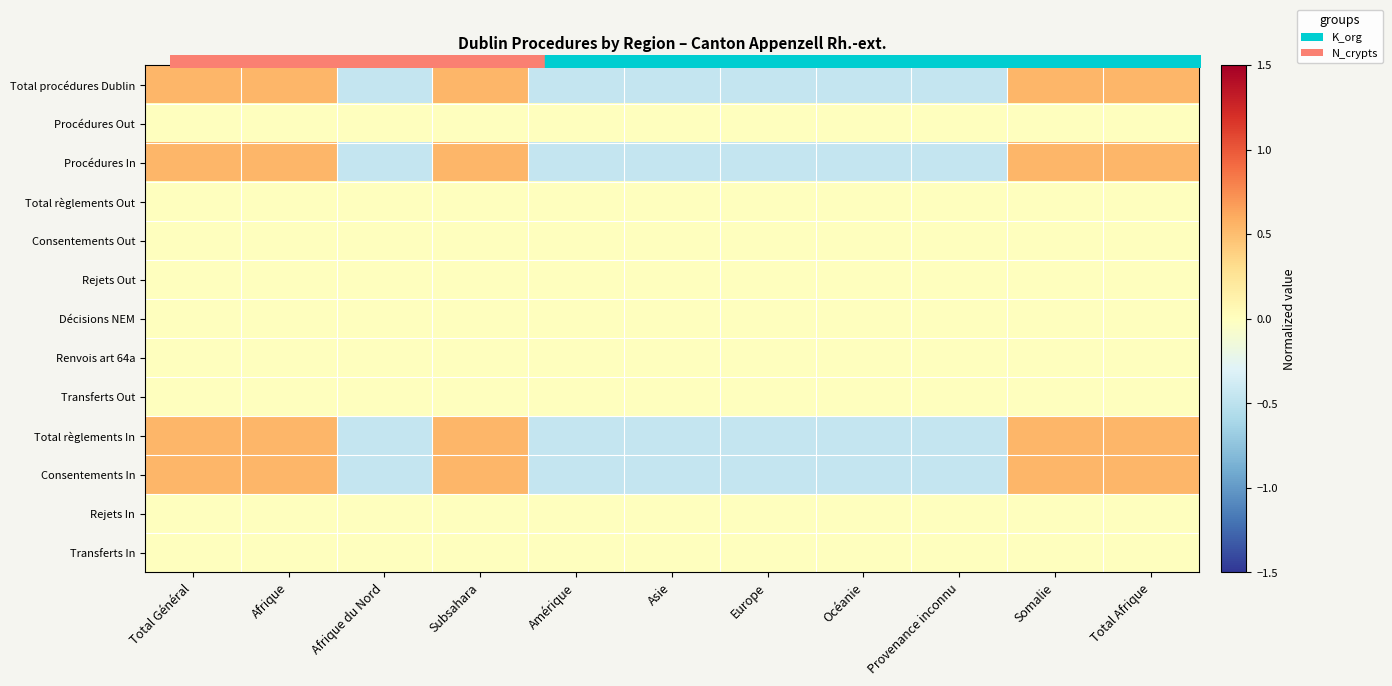

Reading left to right, list all the values displayed in this chart.

Total procédures Dublin: Total Général=0.5	Afrique=0.5	Afrique du Nord=-0.5	Subsahara=0.5	Amérique=-0.5	Asie=-0.5	Europe=-0.5	Océanie=-0.5	Provenance inconnu=-0.5	Somalie=0.5	Total Afrique=0.5
Procédures Out: Total Général=0.0	Afrique=0.0	Afrique du Nord=0.0	Subsahara=0.0	Amérique=0.0	Asie=0.0	Europe=0.0	Océanie=0.0	Provenance inconnu=0.0	Somalie=0.0	Total Afrique=0.0
Procédures In: Total Général=0.5	Afrique=0.5	Afrique du Nord=-0.5	Subsahara=0.5	Amérique=-0.5	Asie=-0.5	Europe=-0.5	Océanie=-0.5	Provenance inconnu=-0.5	Somalie=0.5	Total Afrique=0.5
Total règlements Out: Total Général=0.0	Afrique=0.0	Afrique du Nord=0.0	Subsahara=0.0	Amérique=0.0	Asie=0.0	Europe=0.0	Océanie=0.0	Provenance inconnu=0.0	Somalie=0.0	Total Afrique=0.0
Consentements Out: Total Général=0.0	Afrique=0.0	Afrique du Nord=0.0	Subsahara=0.0	Amérique=0.0	Asie=0.0	Europe=0.0	Océanie=0.0	Provenance inconnu=0.0	Somalie=0.0	Total Afrique=0.0
Rejets Out: Total Général=0.0	Afrique=0.0	Afrique du Nord=0.0	Subsahara=0.0	Amérique=0.0	Asie=0.0	Europe=0.0	Océanie=0.0	Provenance inconnu=0.0	Somalie=0.0	Total Afrique=0.0
Décisions NEM: Total Général=0.0	Afrique=0.0	Afrique du Nord=0.0	Subsahara=0.0	Amérique=0.0	Asie=0.0	Europe=0.0	Océanie=0.0	Provenance inconnu=0.0	Somalie=0.0	Total Afrique=0.0
Renvois art 64a: Total Général=0.0	Afrique=0.0	Afrique du Nord=0.0	Subsahara=0.0	Amérique=0.0	Asie=0.0	Europe=0.0	Océanie=0.0	Provenance inconnu=0.0	Somalie=0.0	Total Afrique=0.0
Transferts Out: Total Général=0.0	Afrique=0.0	Afrique du Nord=0.0	Subsahara=0.0	Amérique=0.0	Asie=0.0	Europe=0.0	Océanie=0.0	Provenance inconnu=0.0	Somalie=0.0	Total Afrique=0.0
Total règlements In: Total Général=0.5	Afrique=0.5	Afrique du Nord=-0.5	Subsahara=0.5	Amérique=-0.5	Asie=-0.5	Europe=-0.5	Océanie=-0.5	Provenance inconnu=-0.5	Somalie=0.5	Total Afrique=0.5
Consentements In: Total Général=0.5	Afrique=0.5	Afrique du Nord=-0.5	Subsahara=0.5	Amérique=-0.5	Asie=-0.5	Europe=-0.5	Océanie=-0.5	Provenance inconnu=-0.5	Somalie=0.5	Total Afrique=0.5
Rejets In: Total Général=0.0	Afrique=0.0	Afrique du Nord=0.0	Subsahara=0.0	Amérique=0.0	Asie=0.0	Europe=0.0	Océanie=0.0	Provenance inconnu=0.0	Somalie=0.0	Total Afrique=0.0
Transferts In: Total Général=0.0	Afrique=0.0	Afrique du Nord=0.0	Subsahara=0.0	Amérique=0.0	Asie=0.0	Europe=0.0	Océanie=0.0	Provenance inconnu=0.0	Somalie=0.0	Total Afrique=0.0